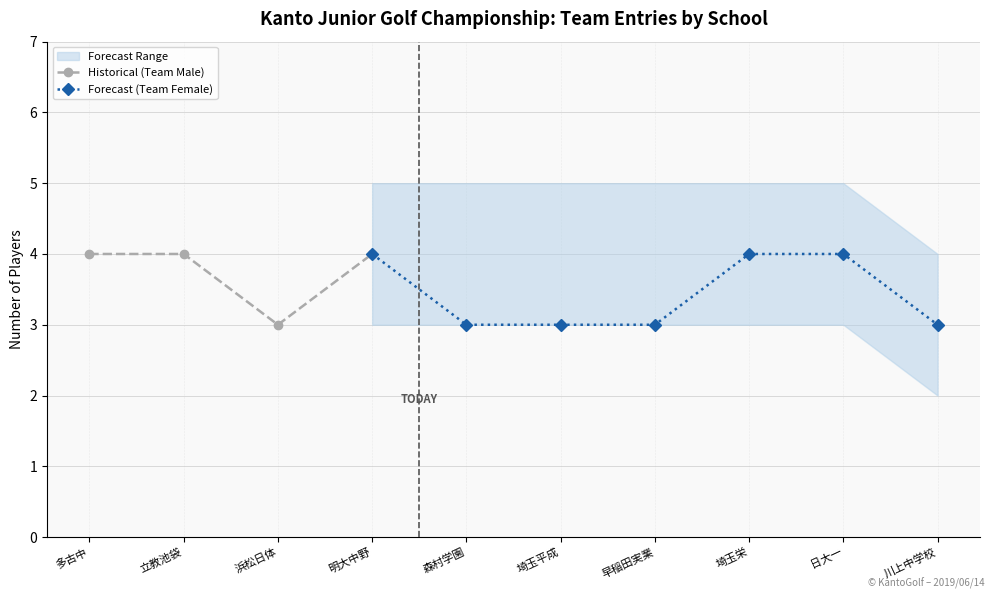

What is the sum of the Forecast (Team Female) values at 早稲田実業 and 日大一?

7